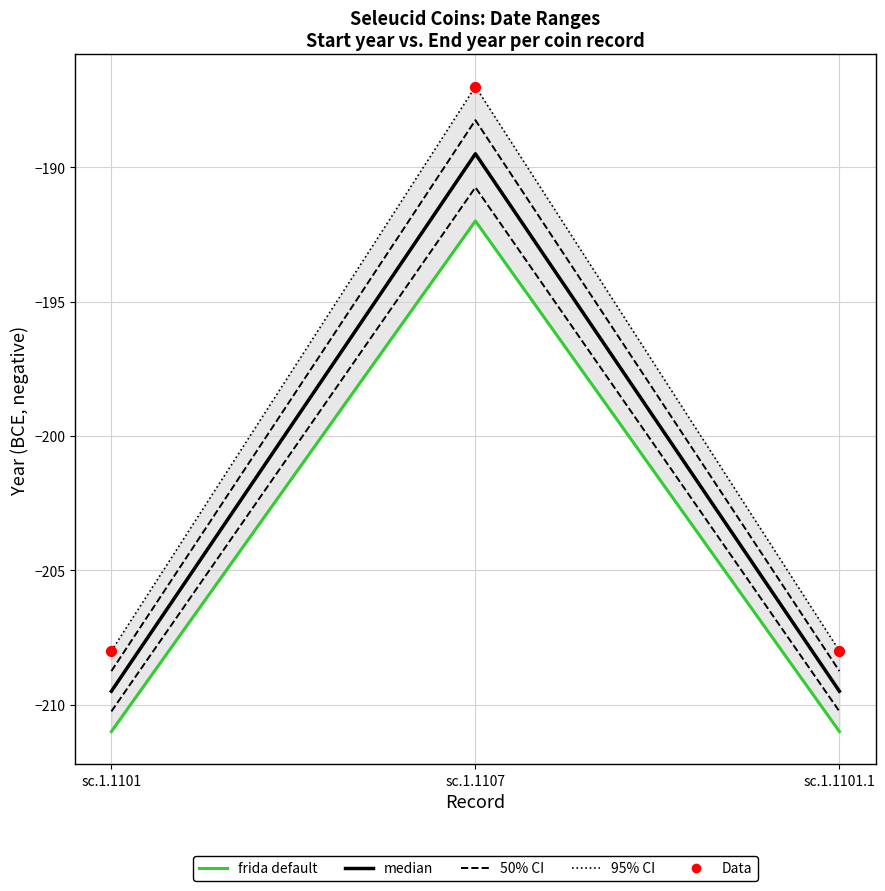

At how many categories does at least one series exceed -193?

1